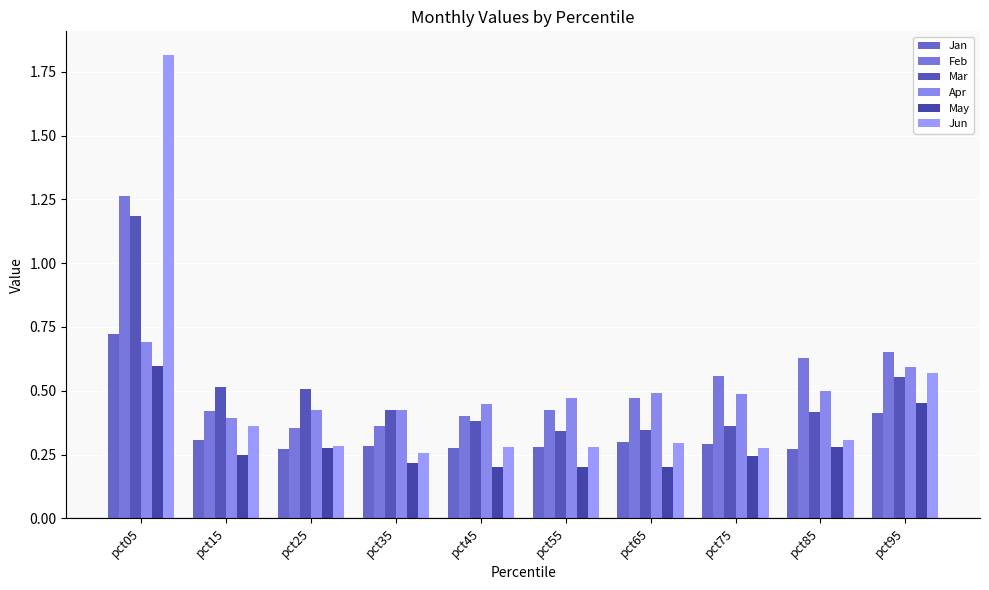

How many bars are there in total?

60